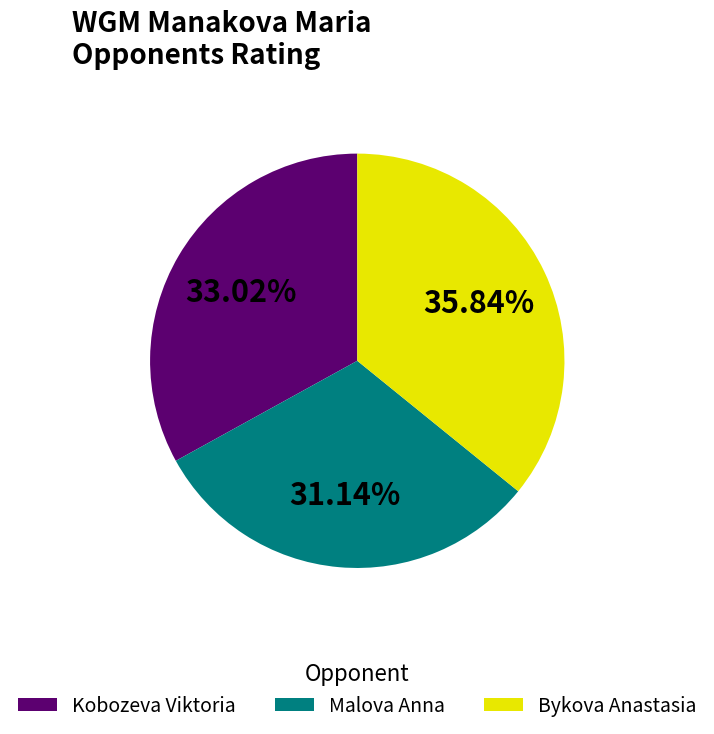

Is there a majority slice in this chart?

No